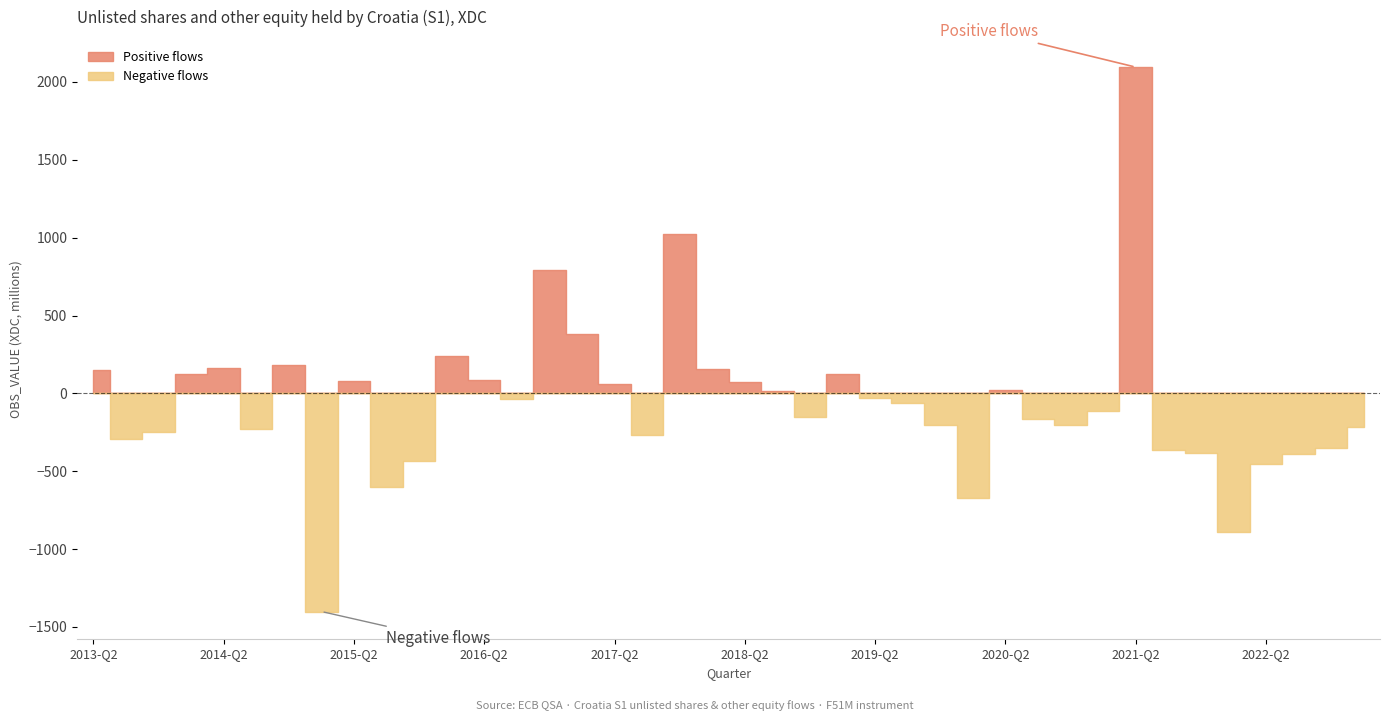

What is the change in value from 2020-Q1 to 2021-Q2?

+2770.3